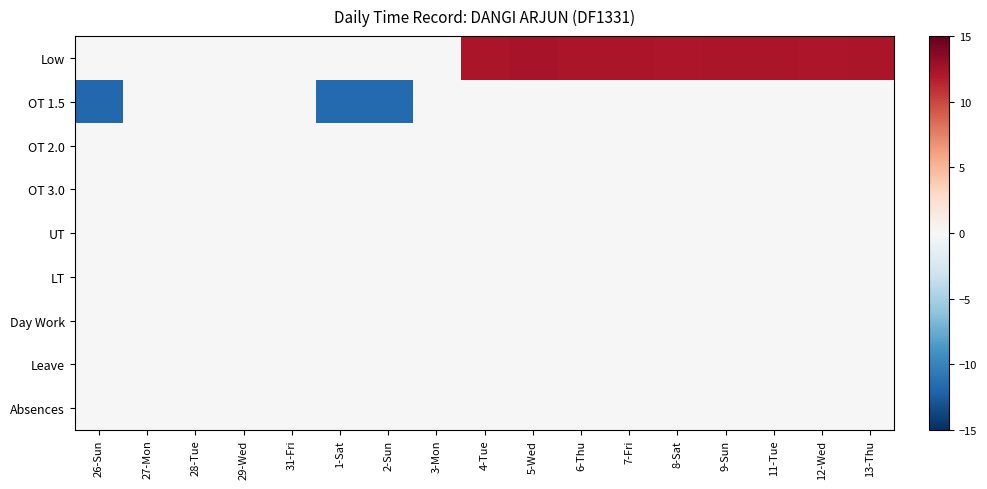

Count the number of data series in this chart.

9